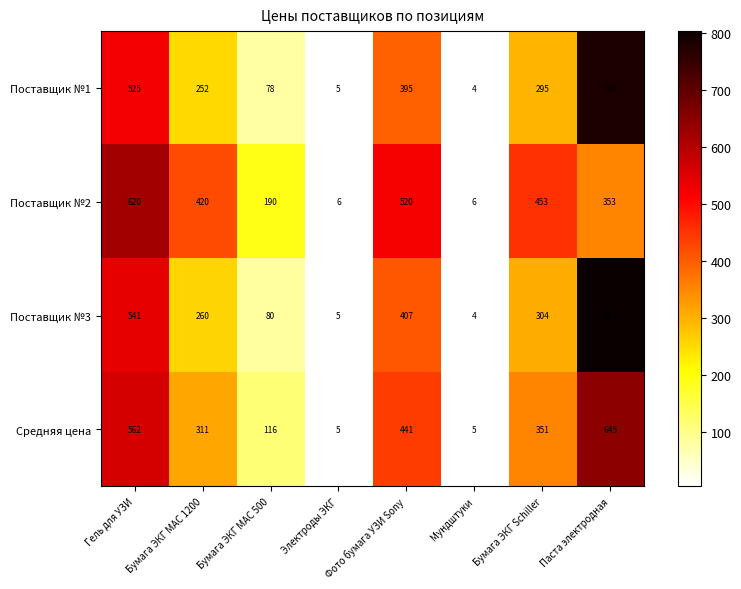

Count the Поставщик №2 values in the range 190 to 520.

5